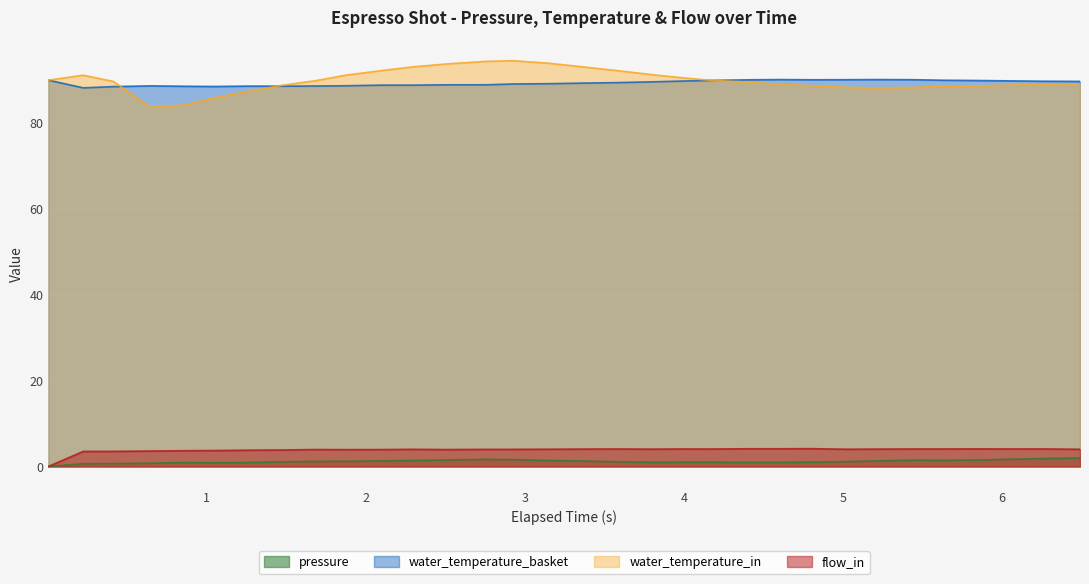

At how many categories does at least one series exceed 0?

32